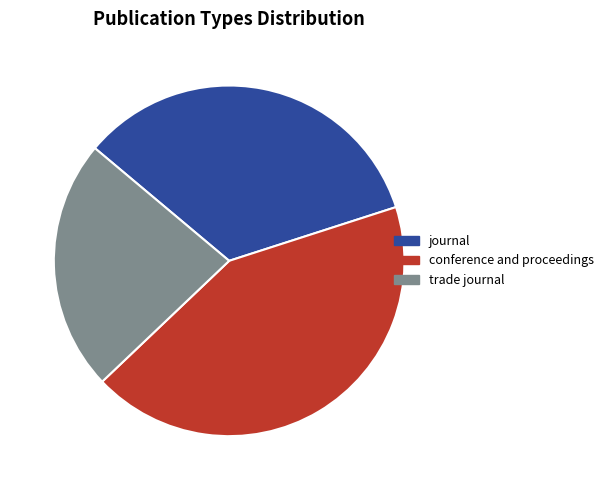

Count the number of slices in the pie.

3